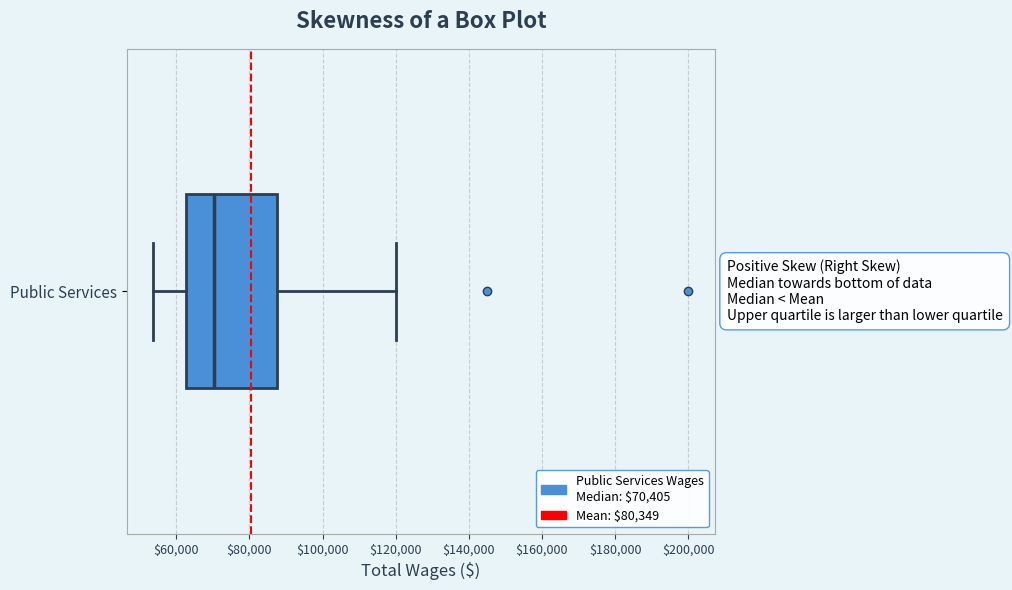

Transcribe this box plot: give where the median line is, the range the box spans, and where the two whiskers end, as read against the x-axis. The values are not printed on the chart, so give them approximately, as read against the axis.

median 70000, box 62000 to 88000, whiskers 54000 to 120000